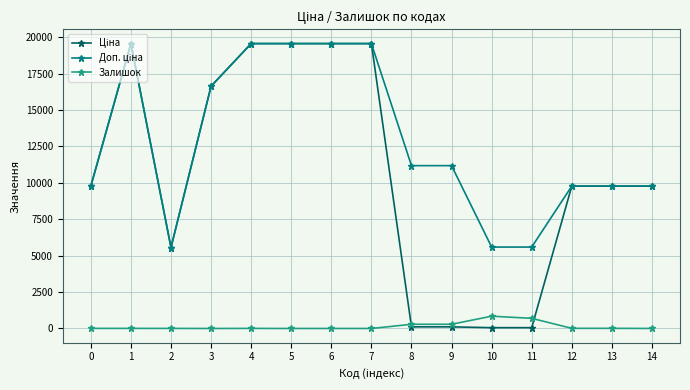

What is the spread (max minus min) of values at 7?

19564.9